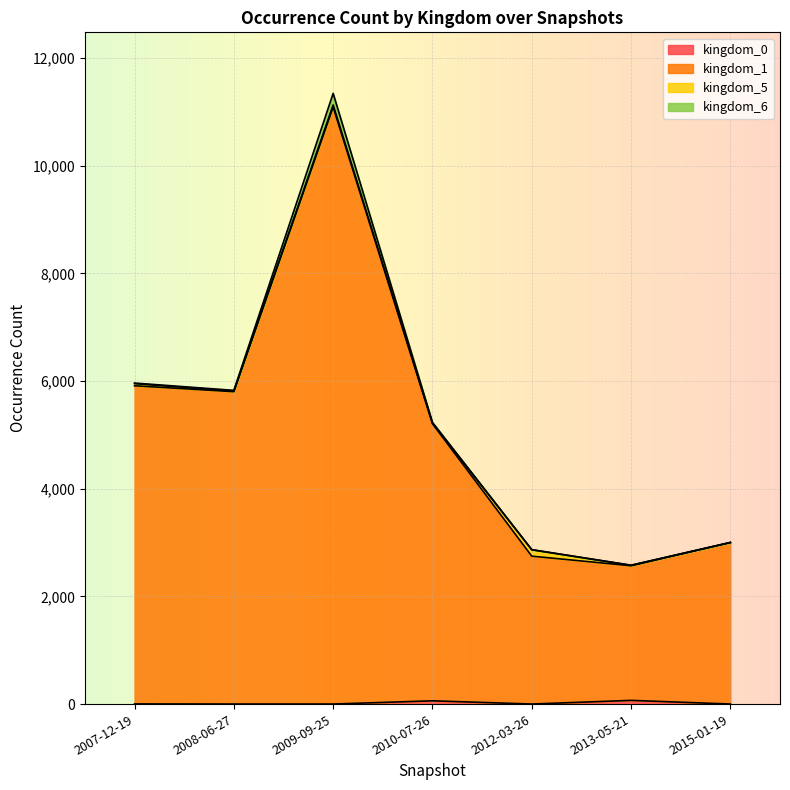

List the labels in order of kingdom_0 value, largest first.

2013-05-21, 2010-07-26, 2007-12-19, 2008-06-27, 2009-09-25, 2012-03-26, 2015-01-19